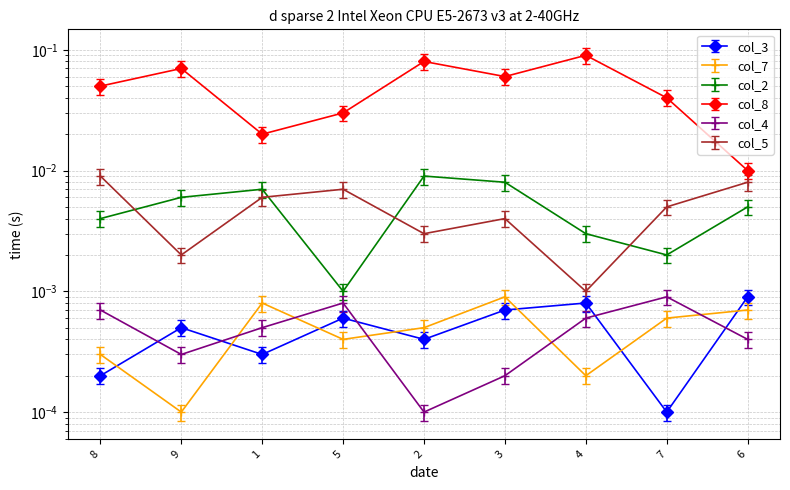

How many lines are shown in the chart?

6